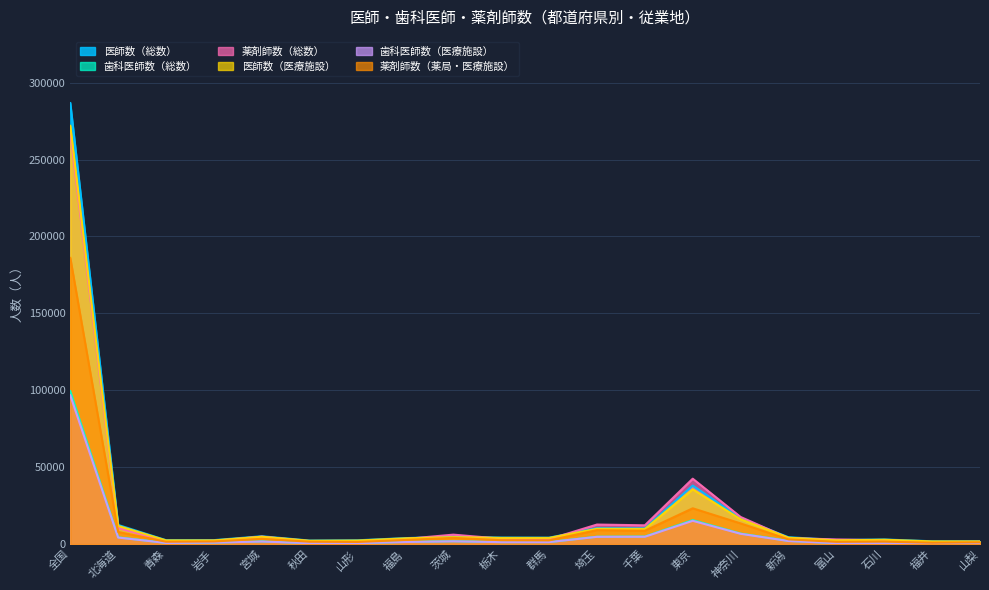

How many values in the 薬剤師数（薬局・医療施設） series exceed 2686?

9